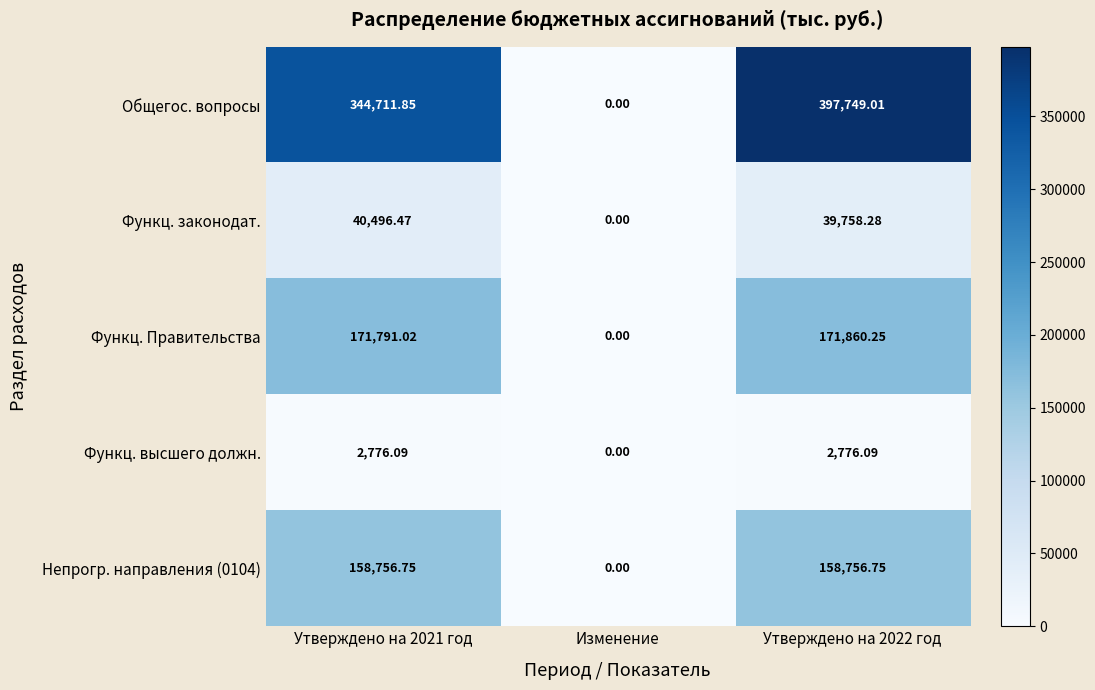

Which series has the widest spread of values?

Общегос. вопросы